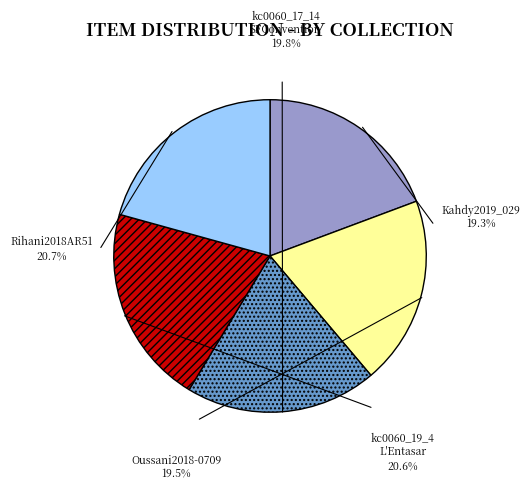

Is there a majority slice in this chart?

No